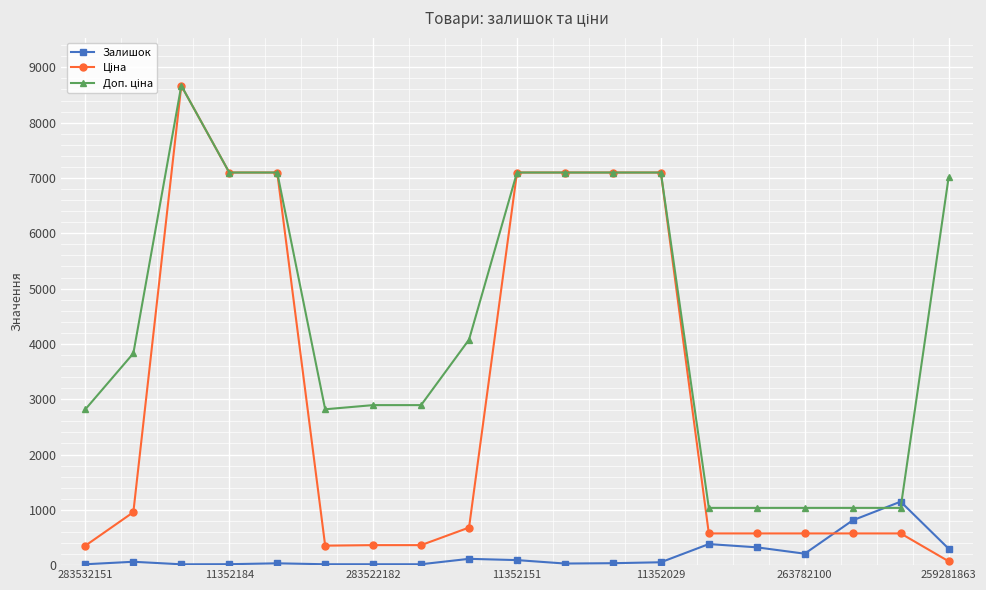

What is the maximum value shown in the chart?

8669.7